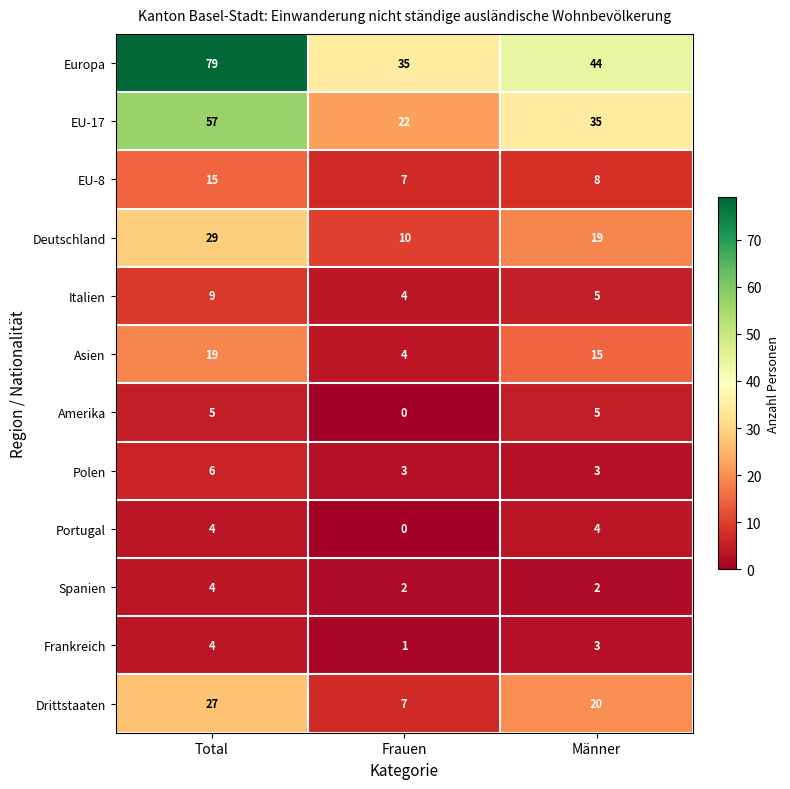

At which category does the chart reach its minimum across all series?

Frauen